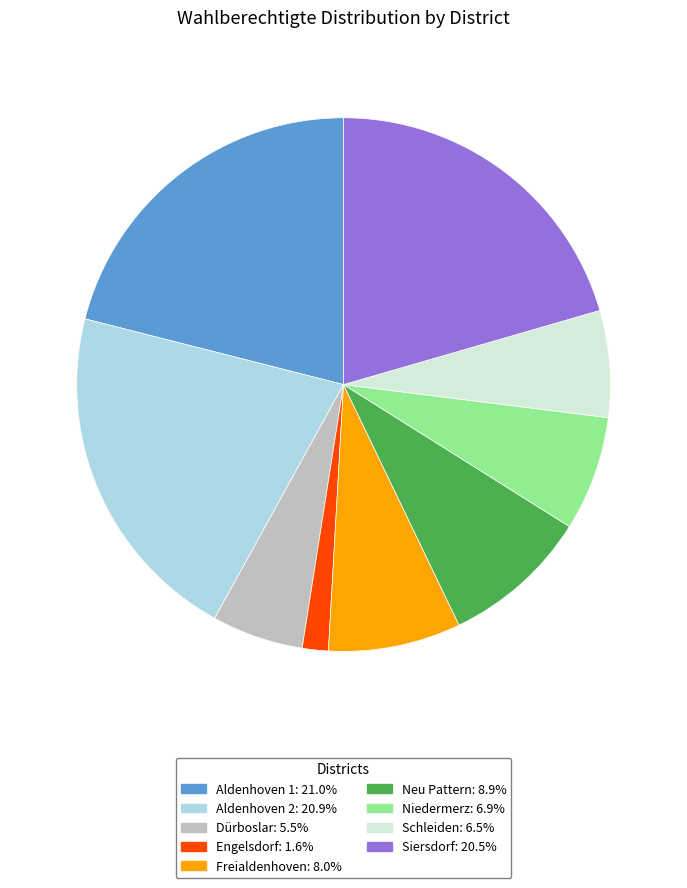

Approximately how many times larger is the value at Siersdorf: 20.5% compared to Aldenhoven 2: 20.9%?

1.0